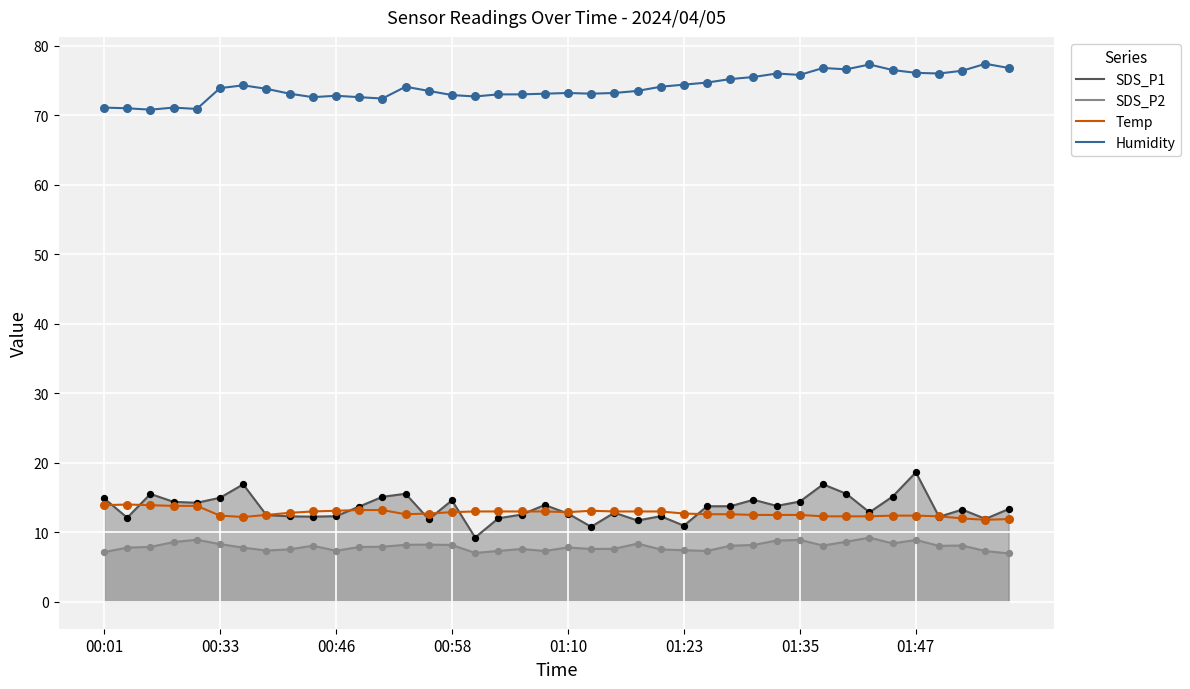

Which series reaches the minimum Y coordinate?

SDS_P2